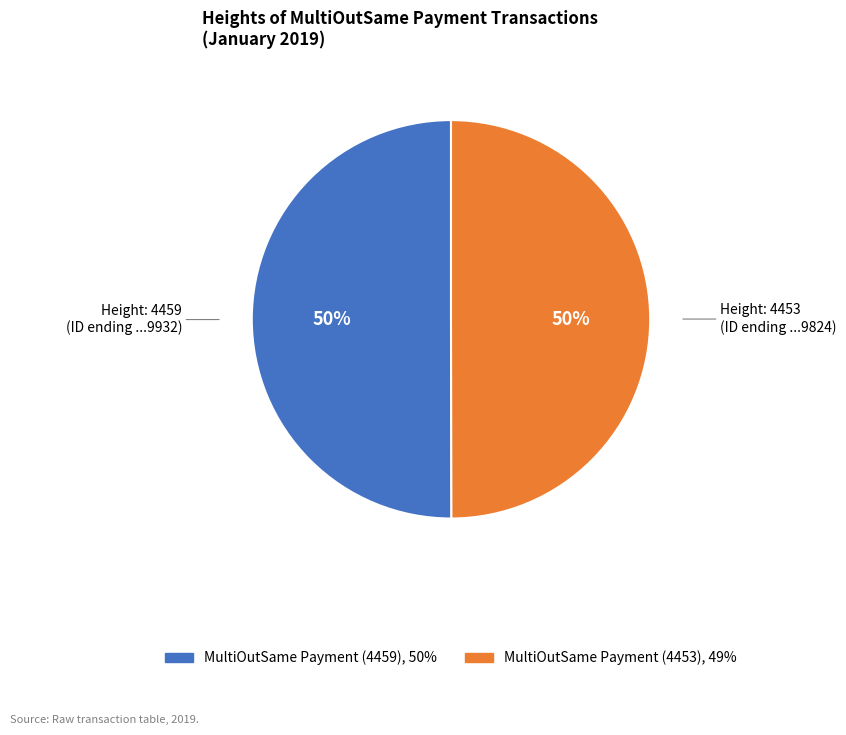

Combined, do MultiOutSame Payment (4459) and MultiOutSame Payment (4453) account for over 50%?

Yes